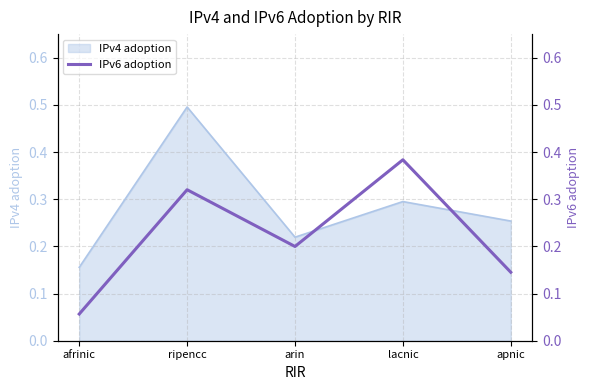

The value of IPv4 adoption at ripencc is 0.5. True or false?

True